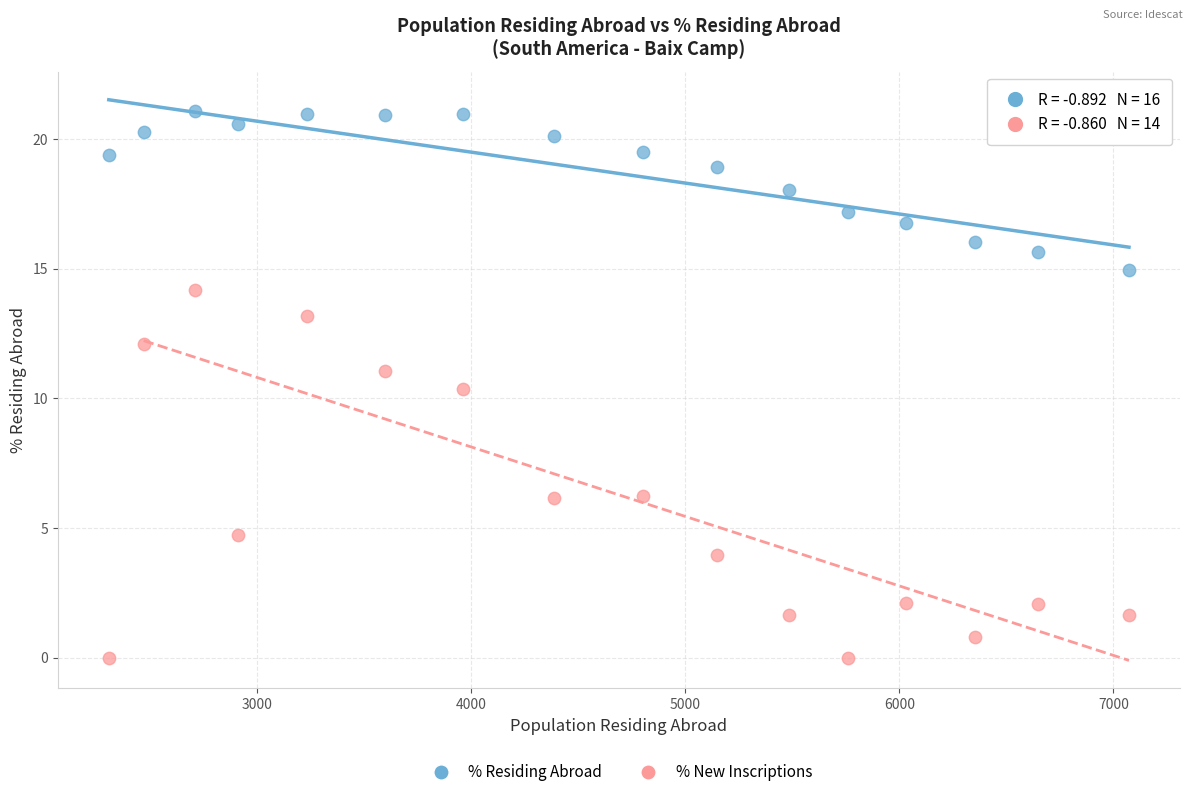

Across all data points, what is the range of X values (max minus min)?

4765.0